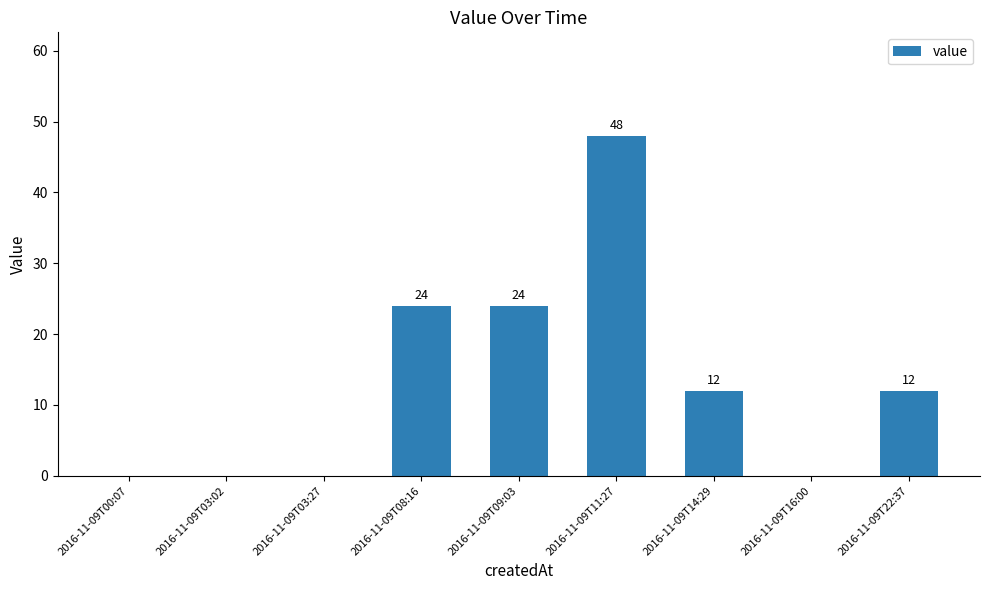

Is it true that the value at 2016-11-09T11:27 is 48?

True